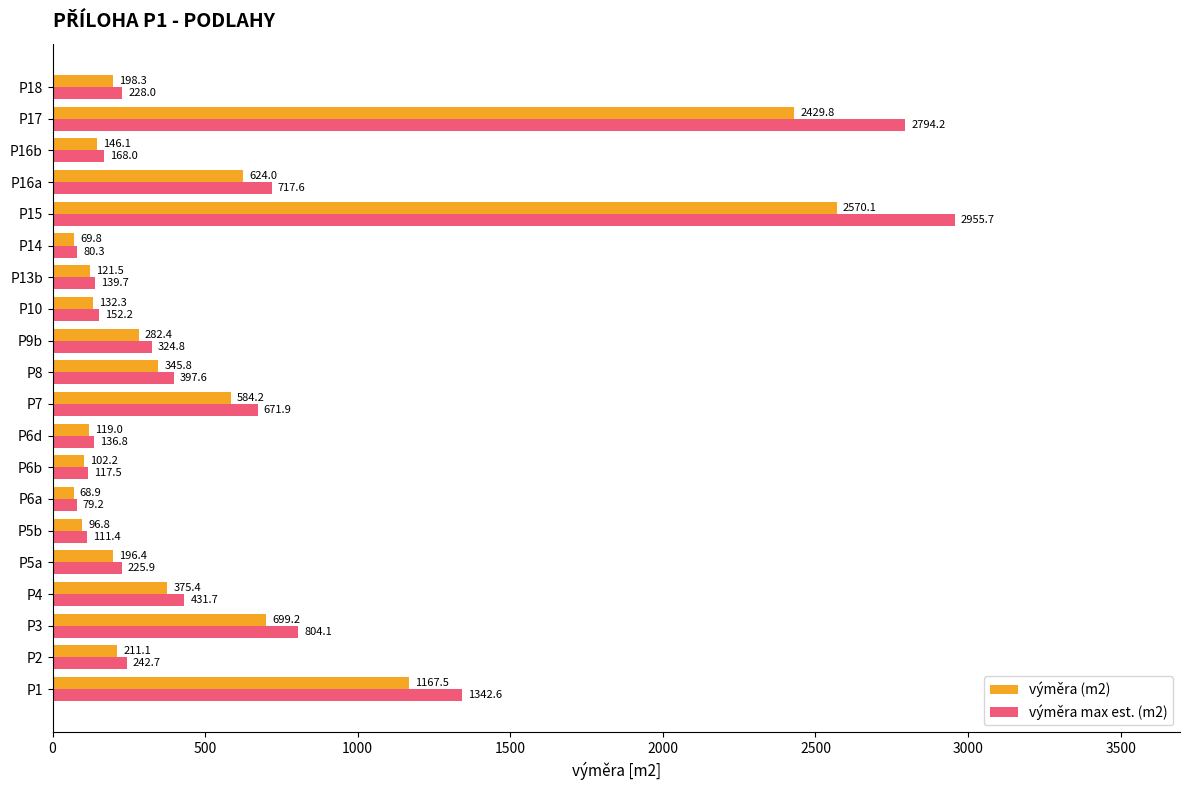

What is the difference between the maximum and minimum values in the výměra (m2) series?

2501.2